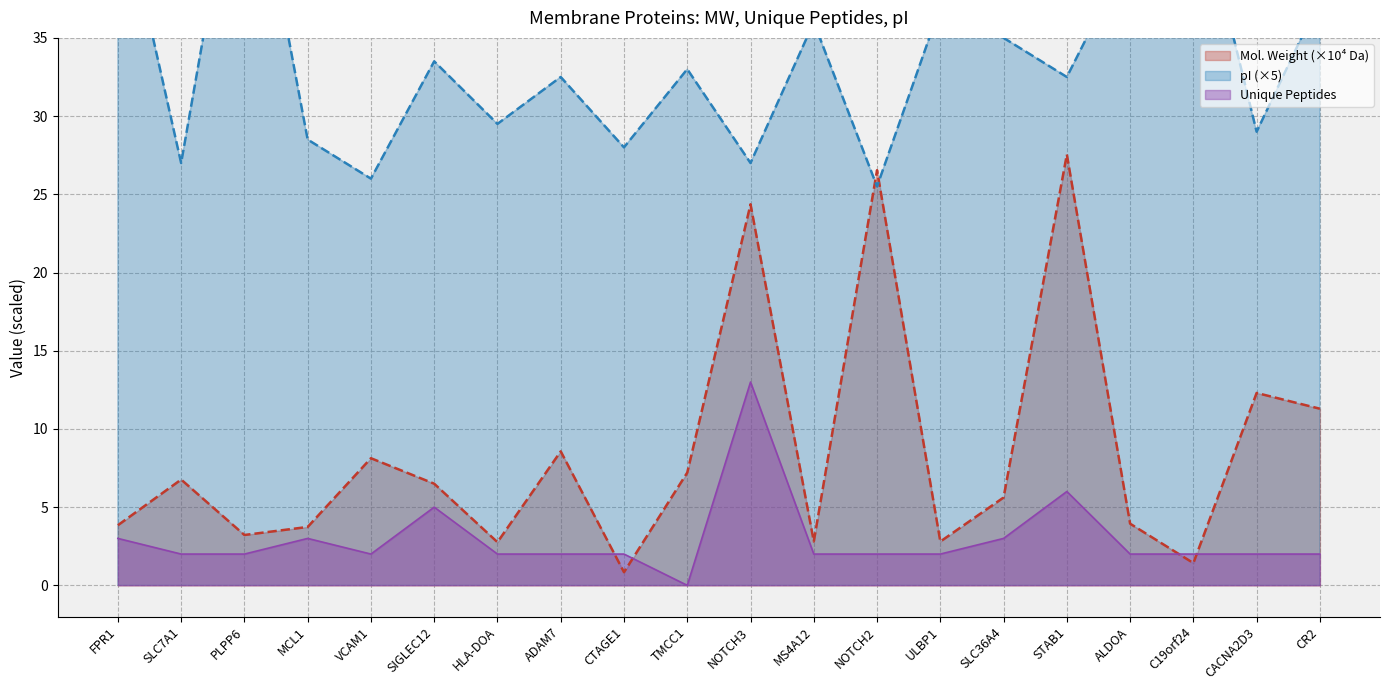

Reading right to left, transcribe all the data shown in this chart.

Molecular Weight (Da): CR2=11.3	CACNA2D3=12.3	C19orf24=1.4	ALDOA=3.9	STAB1=27.5	SLC36A4=5.6	ULBP1=2.8	NOTCH2=26.5	MS4A12=2.8	NOTCH3=24.4	TMCC1=7.2	CTAGE1=0.8	ADAM7=8.6	HLA-DOA=2.8	SIGLEC12=6.5	VCAM1=8.1	MCL1=3.7	PLPP6=3.2	SLC7A1=6.8	FPR1=3.8
Unique Peptides: CR2=2.0	CACNA2D3=2.0	C19orf24=2.0	ALDOA=2.0	STAB1=6.0	SLC36A4=3.0	ULBP1=2.0	NOTCH2=2.0	MS4A12=2.0	NOTCH3=13.0	TMCC1=0.0	CTAGE1=2.0	ADAM7=2.0	HLA-DOA=2.0	SIGLEC12=5.0	VCAM1=2.0	MCL1=3.0	PLPP6=2.0	SLC7A1=2.0	FPR1=3.0
pI: CR2=37.5	CACNA2D3=29.0	C19orf24=45.5	ALDOA=40.5	STAB1=32.5	SLC36A4=35.0	ULBP1=37.0	NOTCH2=25.5	MS4A12=36.0	NOTCH3=27.0	TMCC1=33.0	CTAGE1=28.0	ADAM7=32.5	HLA-DOA=29.5	SIGLEC12=33.5	VCAM1=26.0	MCL1=28.5	PLPP6=50.0	SLC7A1=27.0	FPR1=45.0